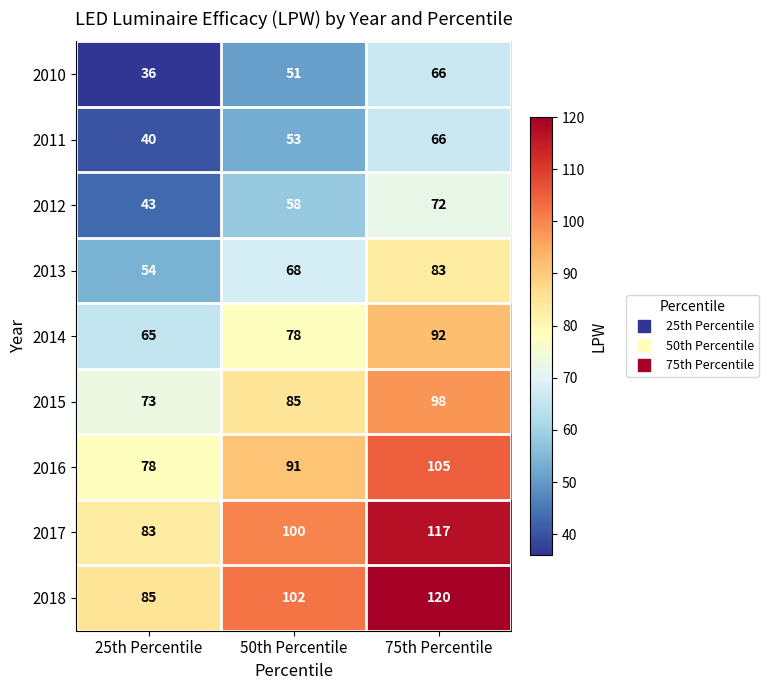

Reading left to right, list all the values displayed in this chart.

2010: 25th Percentile=36	50th Percentile=51	75th Percentile=66
2011: 25th Percentile=40	50th Percentile=53	75th Percentile=66
2012: 25th Percentile=43	50th Percentile=58	75th Percentile=72
2013: 25th Percentile=54	50th Percentile=68	75th Percentile=83
2014: 25th Percentile=65	50th Percentile=78	75th Percentile=92
2015: 25th Percentile=73	50th Percentile=85	75th Percentile=98
2016: 25th Percentile=78	50th Percentile=91	75th Percentile=105
2017: 25th Percentile=83	50th Percentile=100	75th Percentile=117
2018: 25th Percentile=85	50th Percentile=102	75th Percentile=120